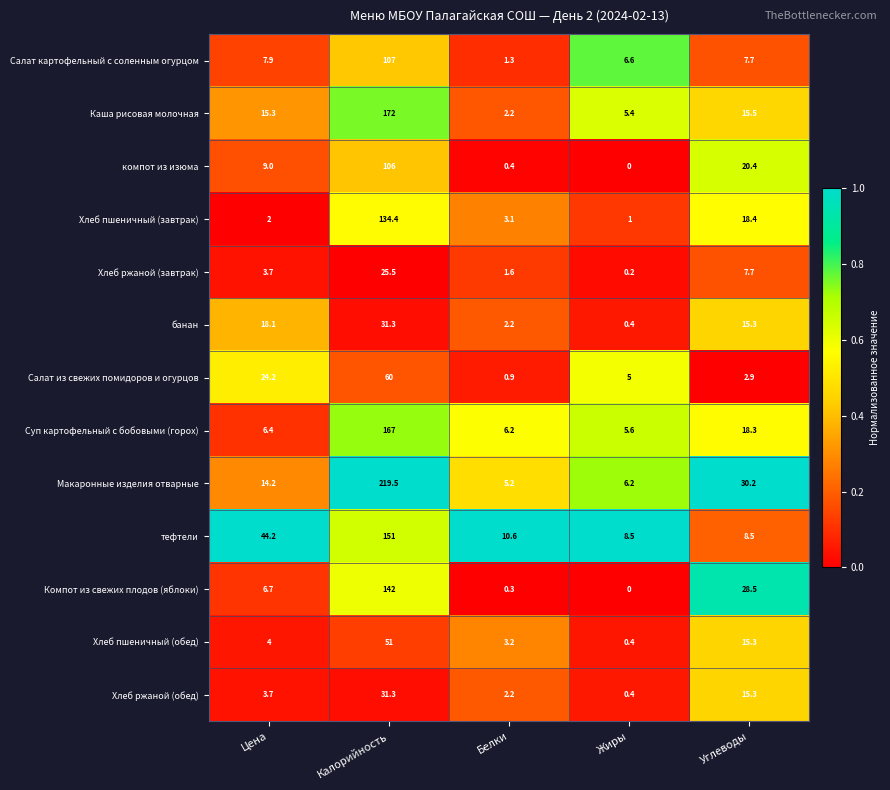

Read the компот из изюма value at Углеводы.

20.4